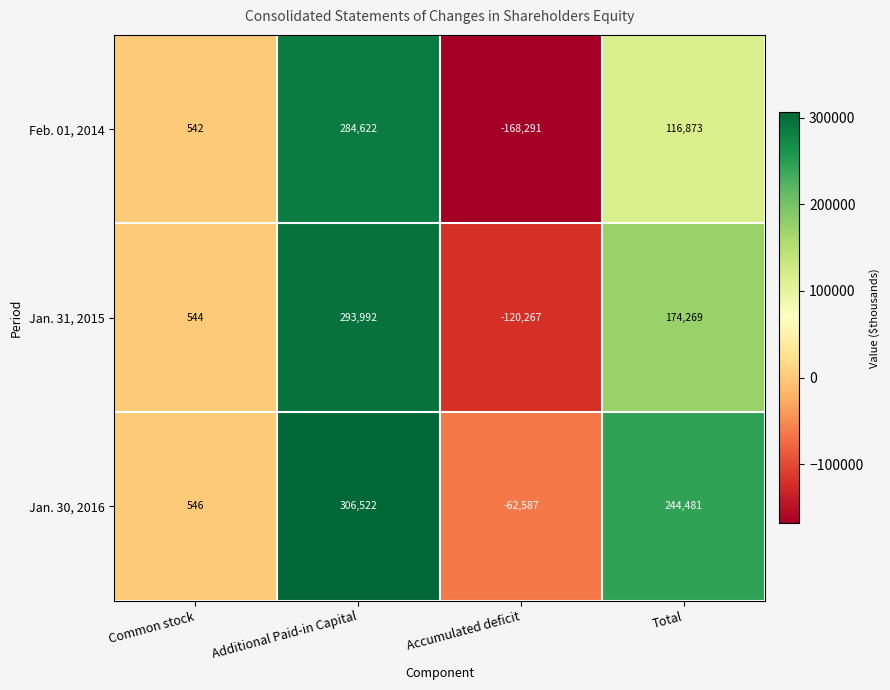

How many categories are shown in the chart?

4